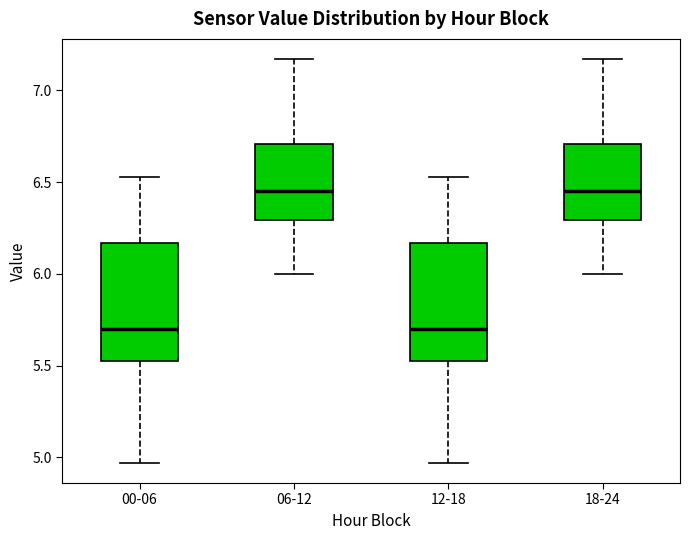

Reading left to right, read every box against the y-axis: the position of its median line, the range the box covers, and the ends of its whiskers. The values are not printed on the chart, so give them approximately, as read against the axis.

00-06: median 5.70, box 5.50 to 6.15, whiskers 4.95 to 6.55
06-12: median 6.45, box 6.30 to 6.70, whiskers 6.00 to 7.15
12-18: median 5.70, box 5.50 to 6.15, whiskers 4.95 to 6.55
18-24: median 6.45, box 6.30 to 6.70, whiskers 6.00 to 7.15